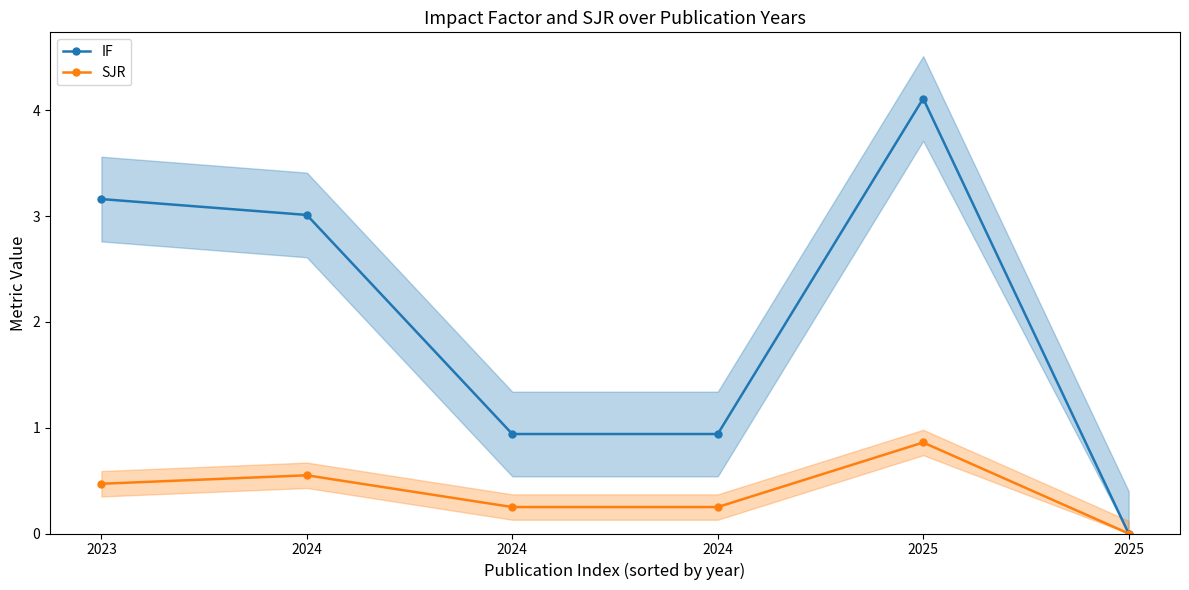

At 2023, list the series in order from largest to smallest.

IF, SJR